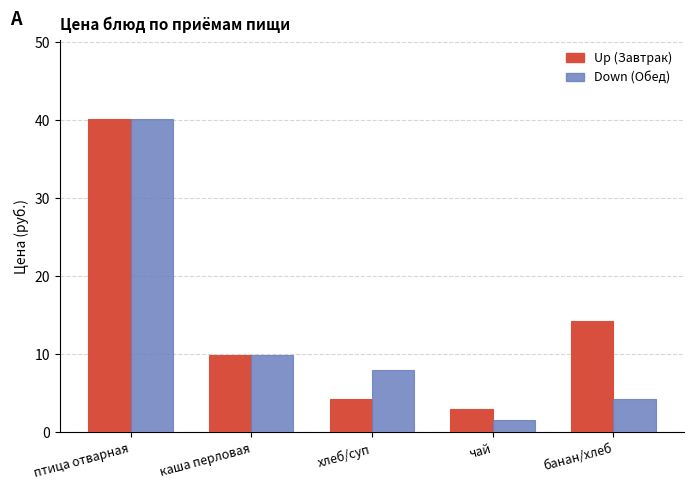

What is the total value across all series at чай?

4.5